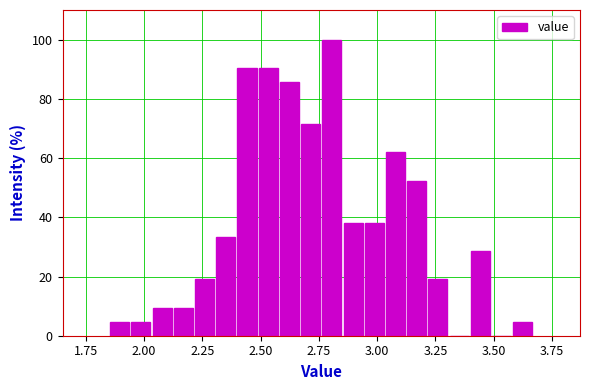

Read against the x-axis, roughly where is the centre of the tallest bar?

2.80